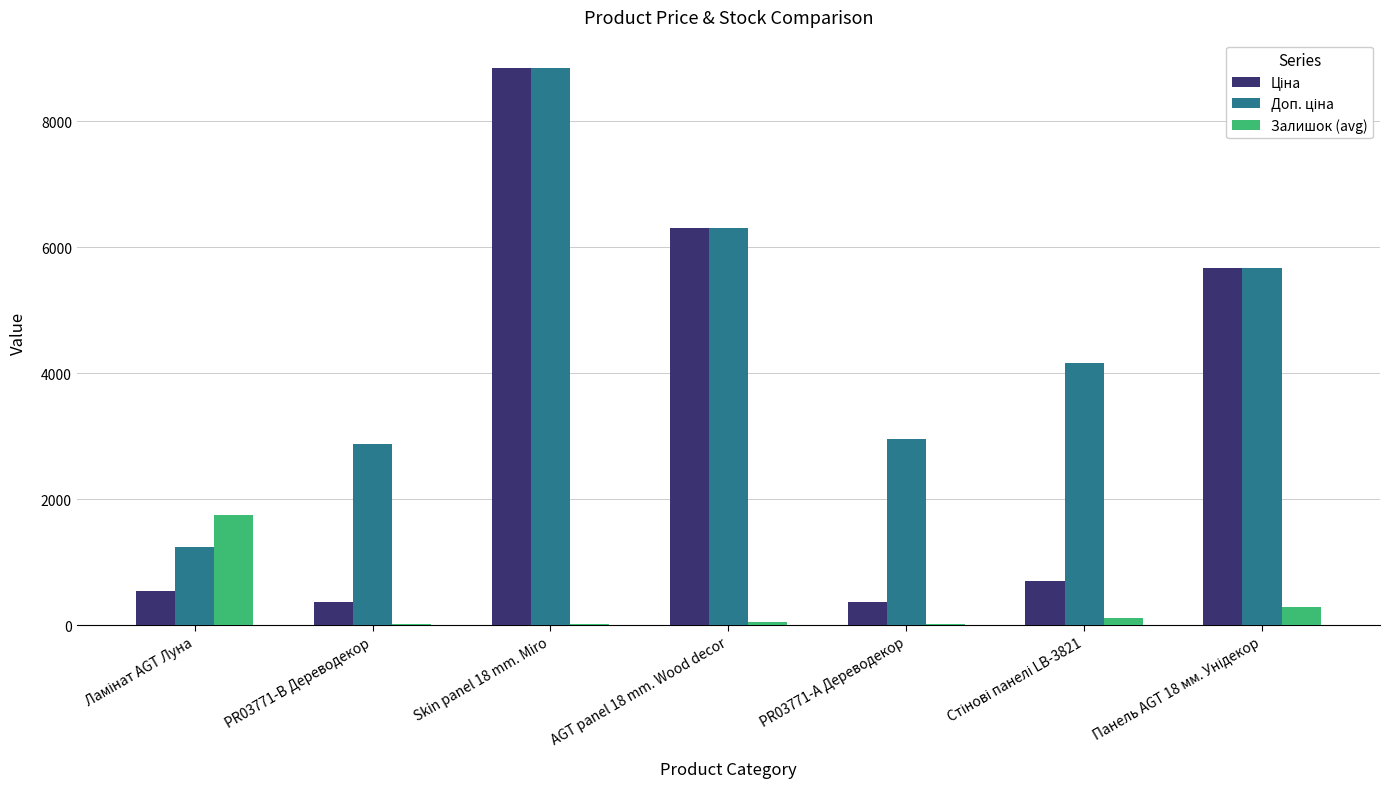

Which category has the highest value across all series?

Skin panel 18 mm. Miro